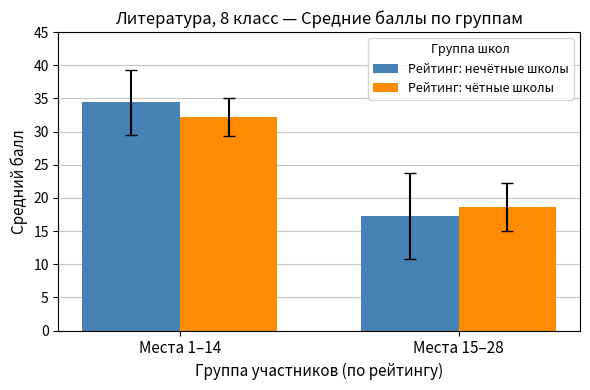

True or false: Рейтинг: нечётные школы has a value of 11.1 at Места 1–14.

False